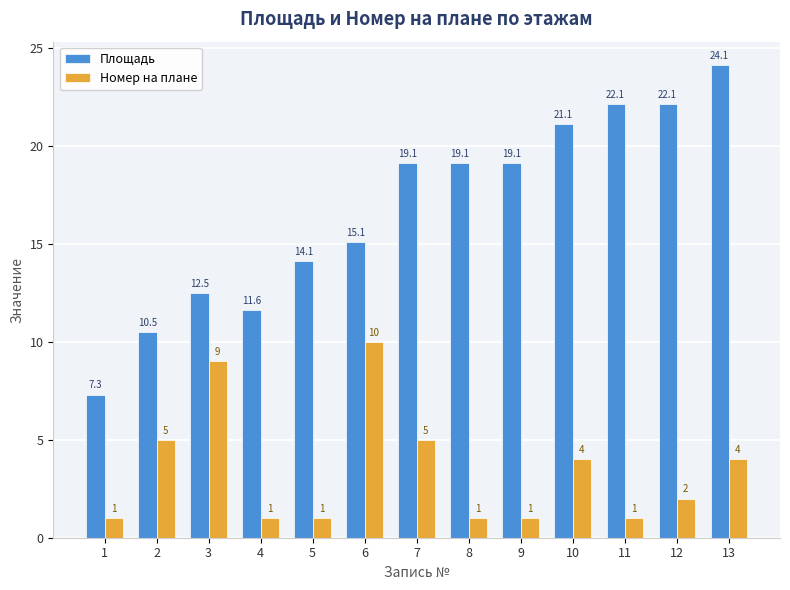

What is the value of the Площадь bar at the 13th from the left?

24.1